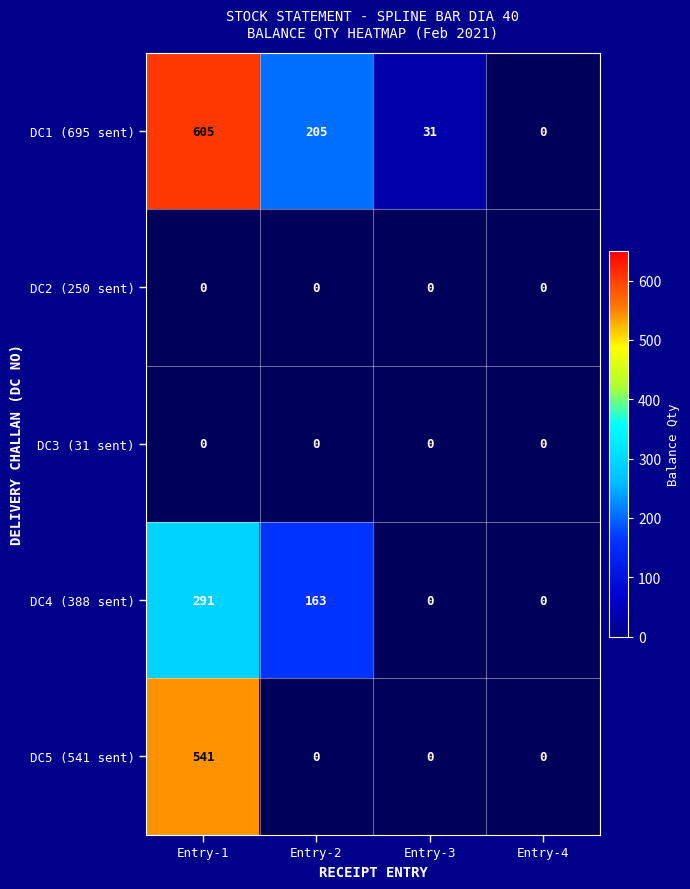

Which series has the largest range (max minus min)?

DC1 (695 sent)